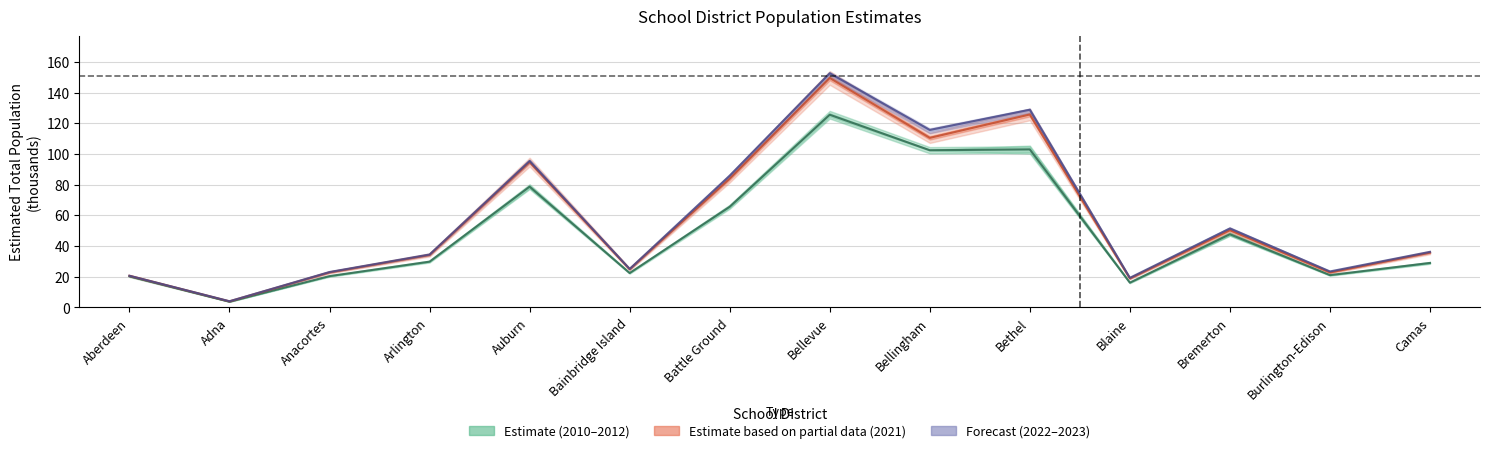

Count the number of data series in this chart.

3